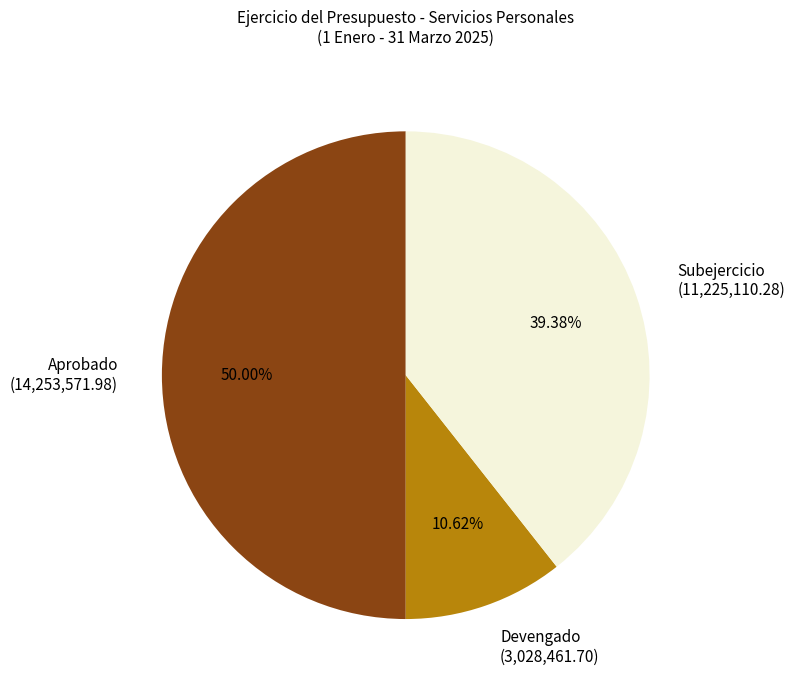

To the nearest percent, what portion does Devengado represent?

11%